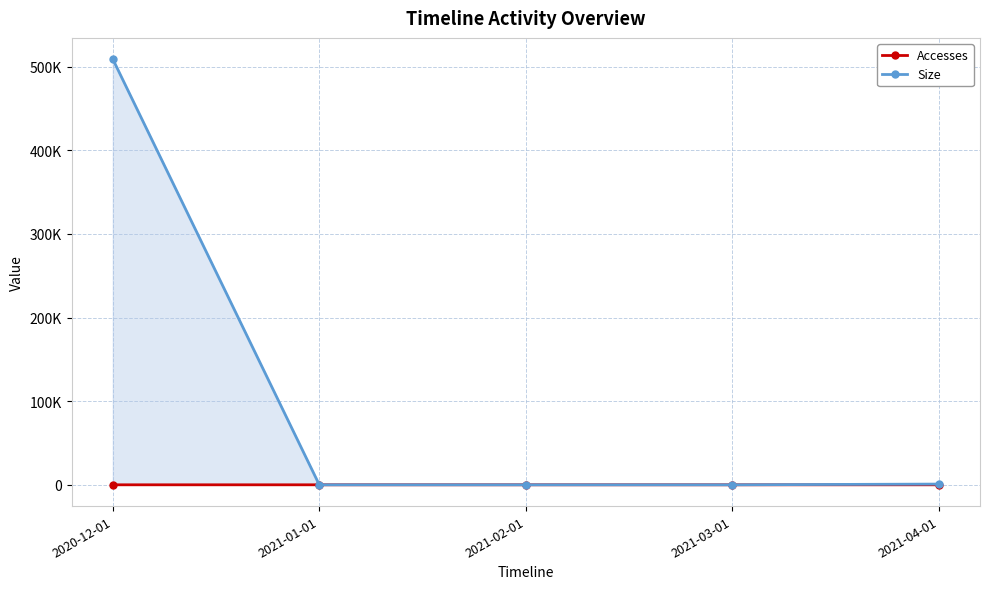

Does the chart have visible grid lines?

Yes